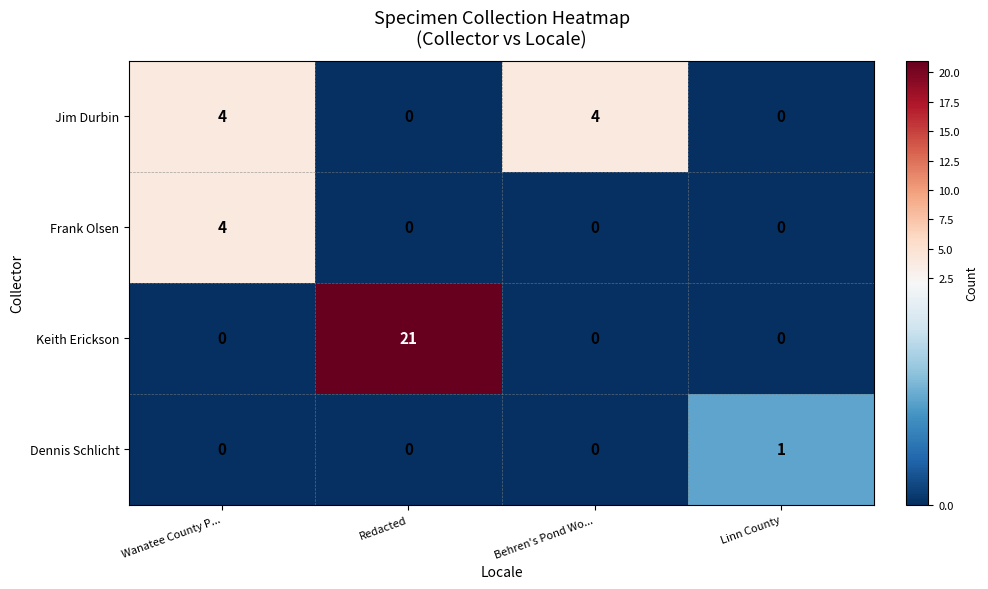

True or false: Jim Durbin has a value of 4 at Behren's Pond Wo....

True